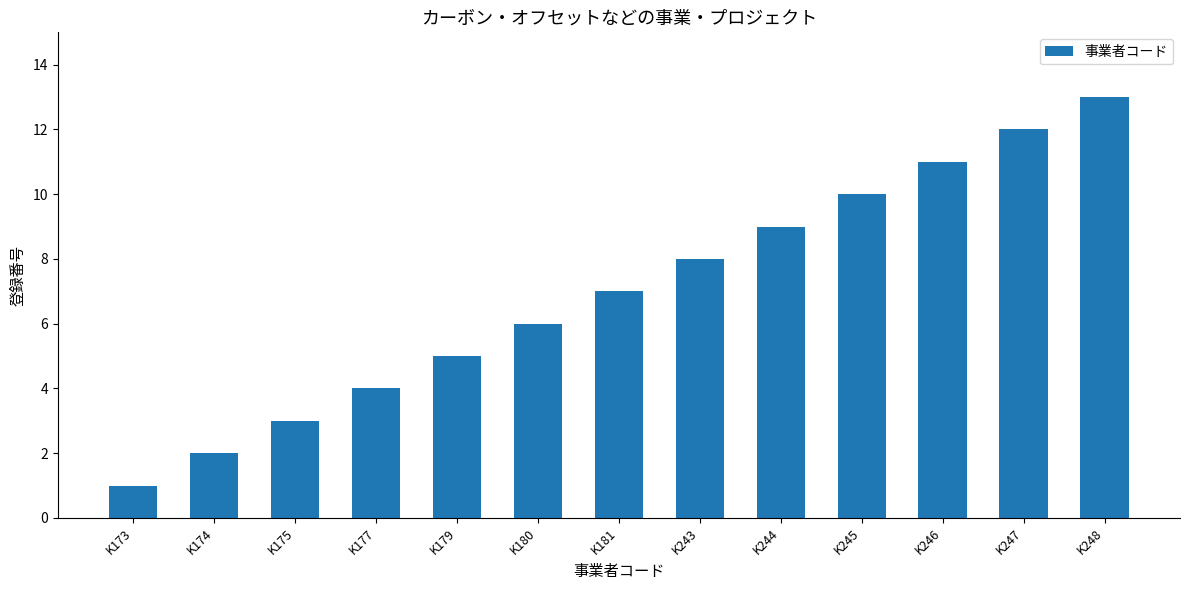

How many categories are shown in the chart?

13